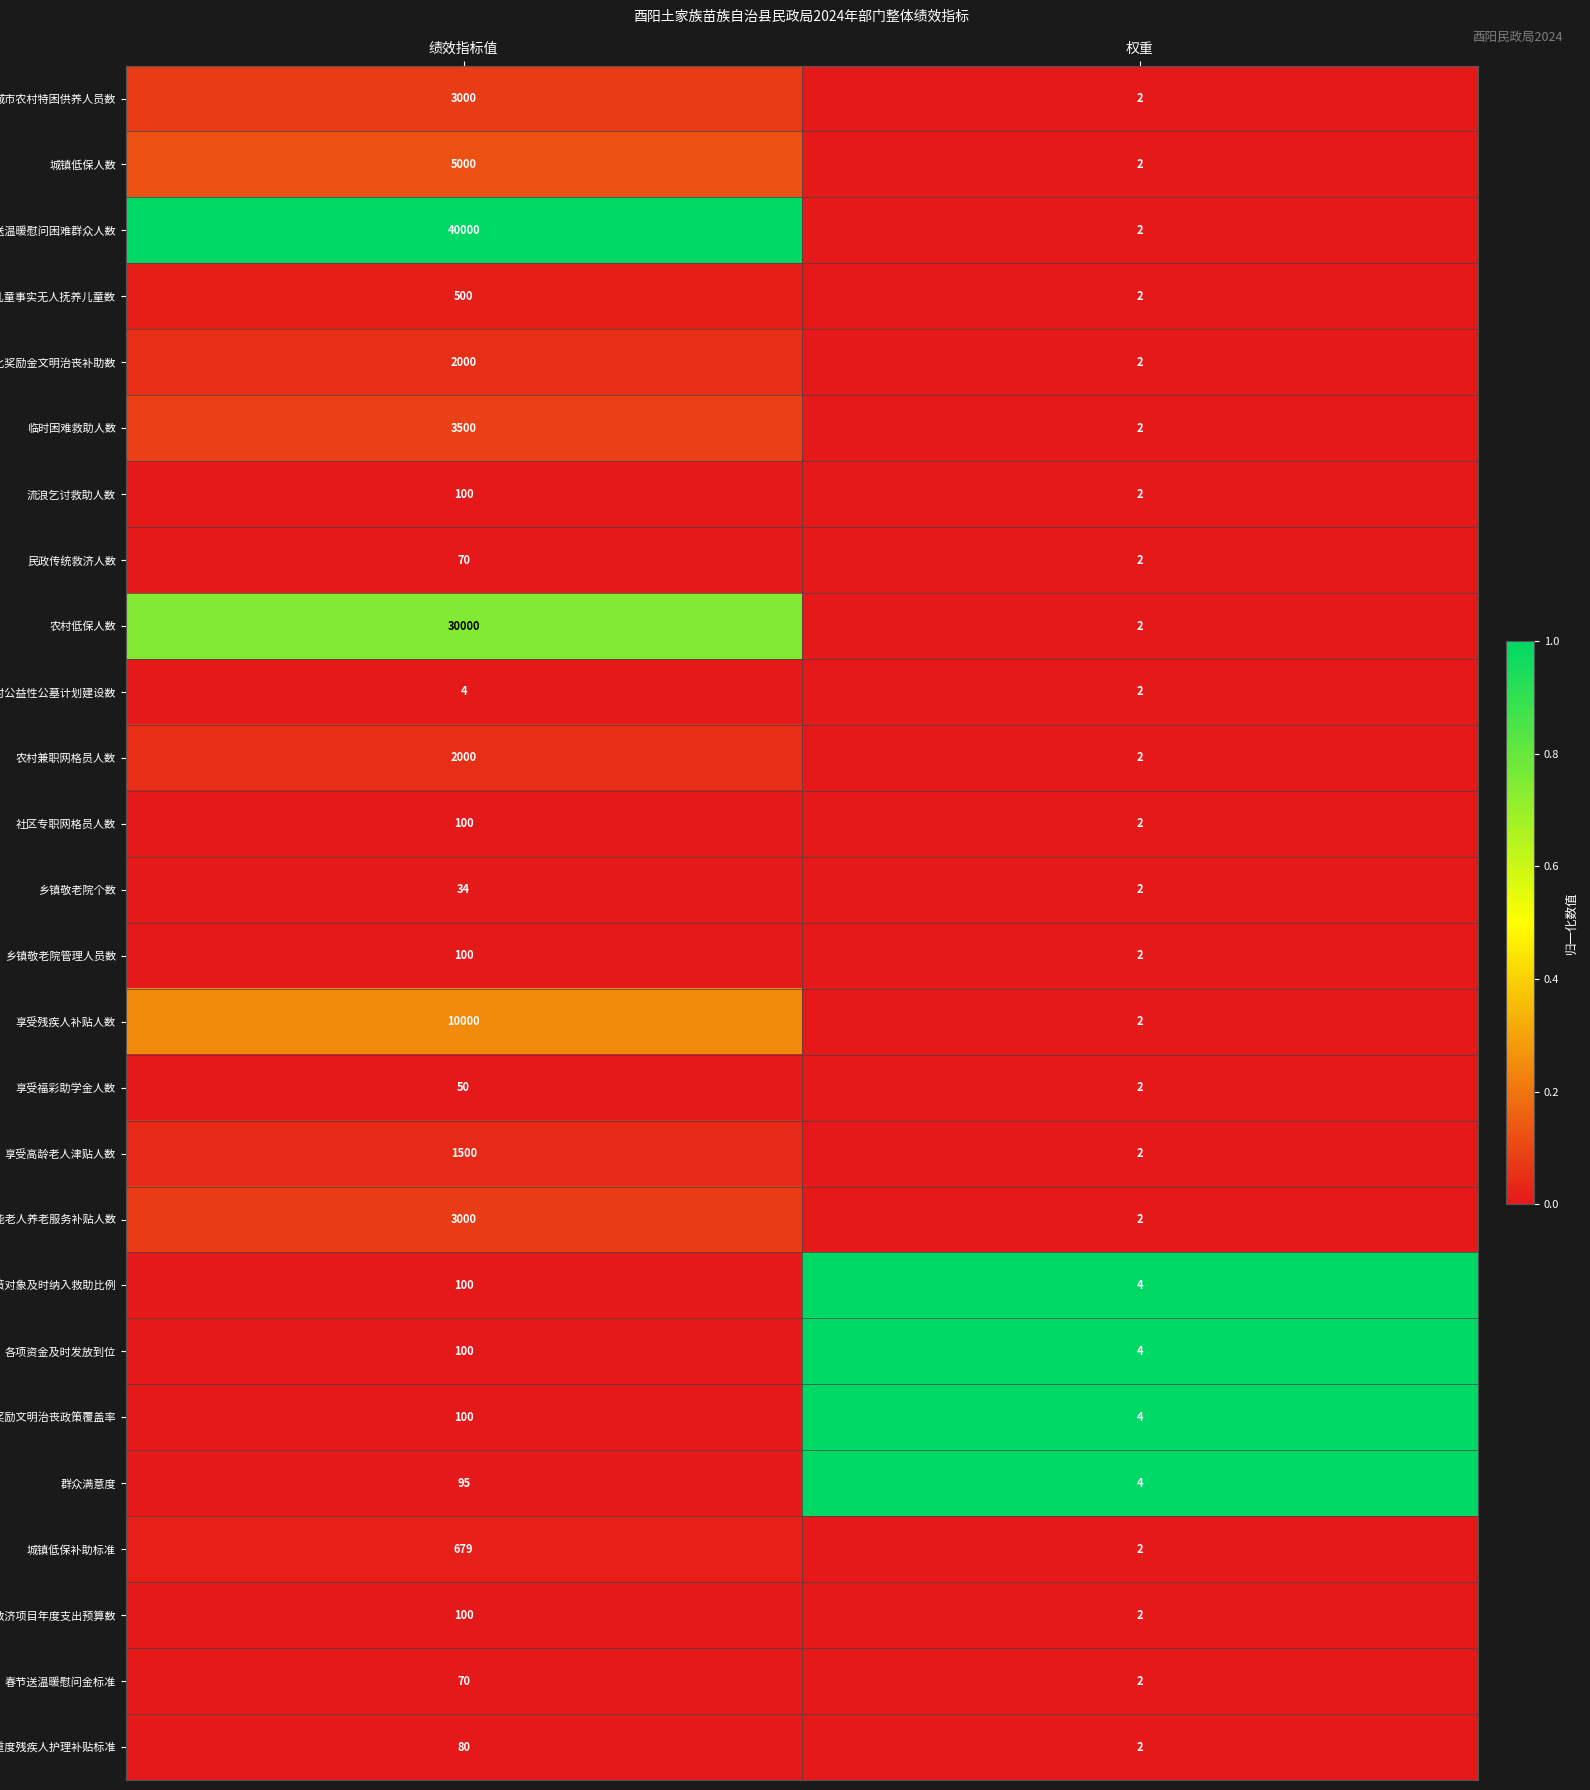

Rank the categories by 群众满意度 value from highest to lowest.

绩效指标值, 权重